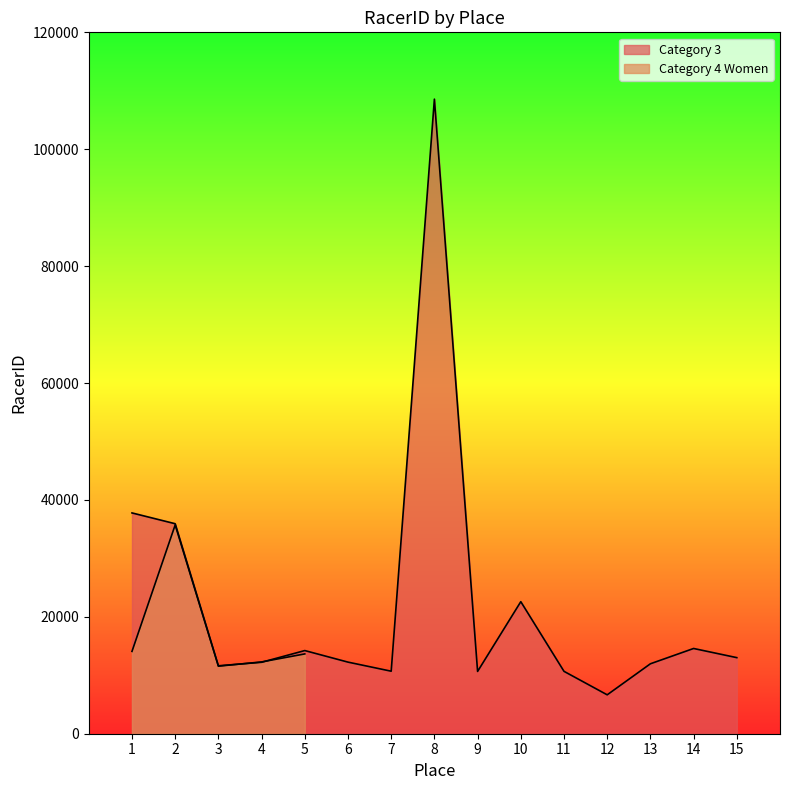

At which category does the data reach its first local valley?

3